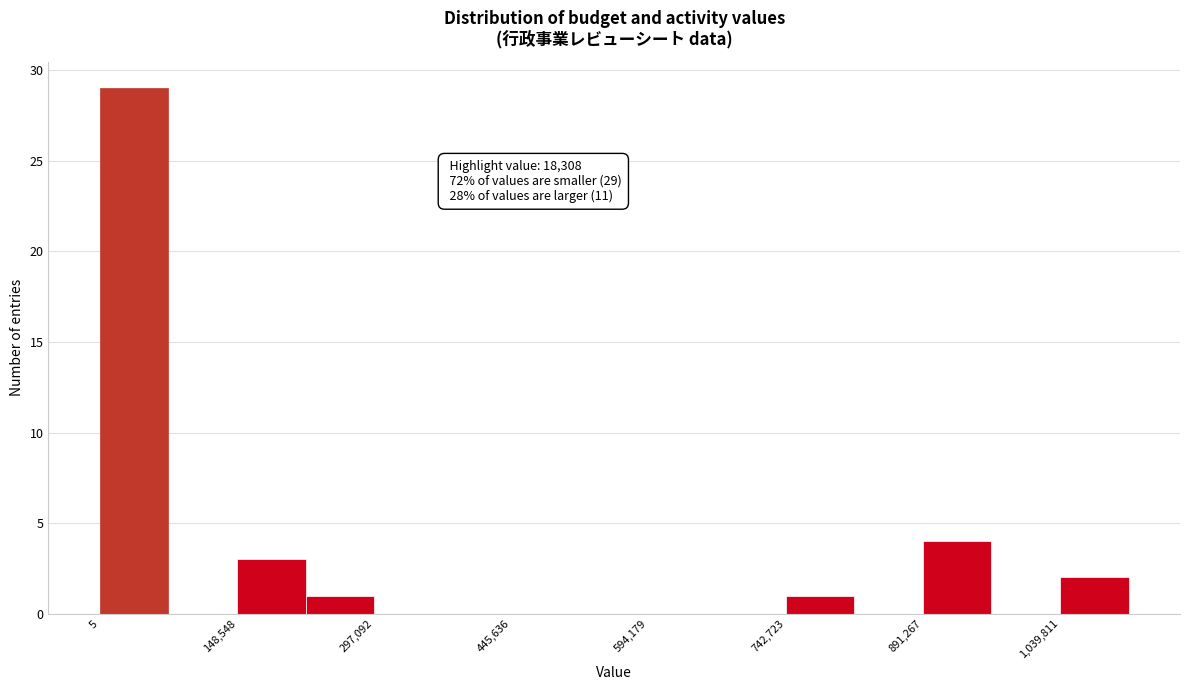

Read against the x-axis, roughly where is the centre of the tallest bar?

40000